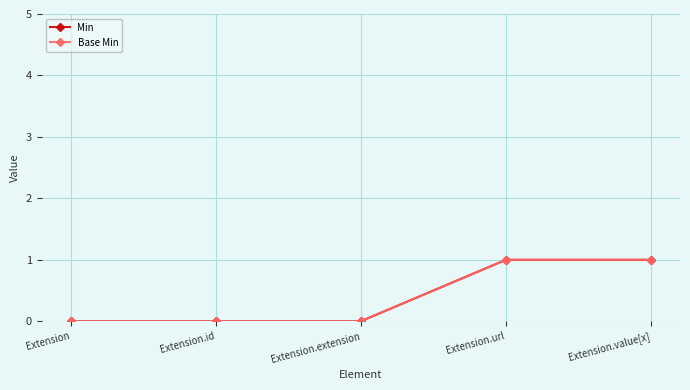

Between Extension and Extension.extension, which is larger?

Extension